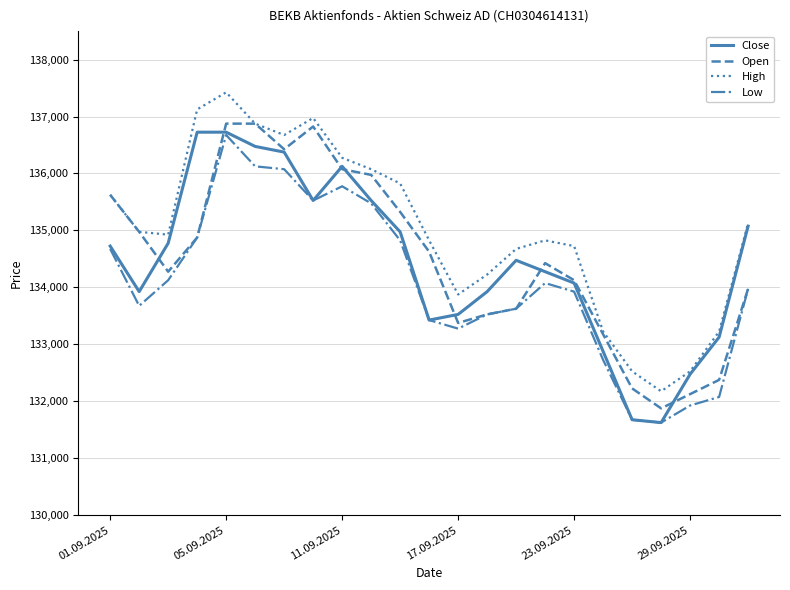

Which series has the largest total across all categories?

High